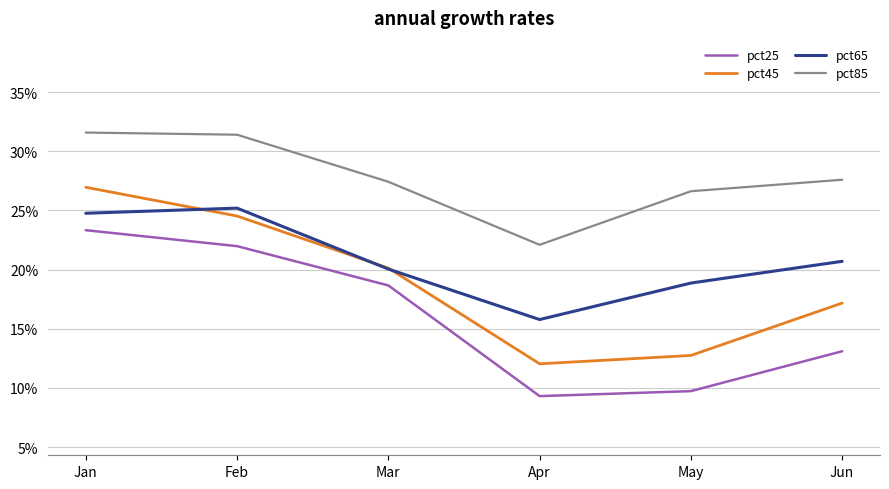

Is this an area chart (filled region under the line)?

No